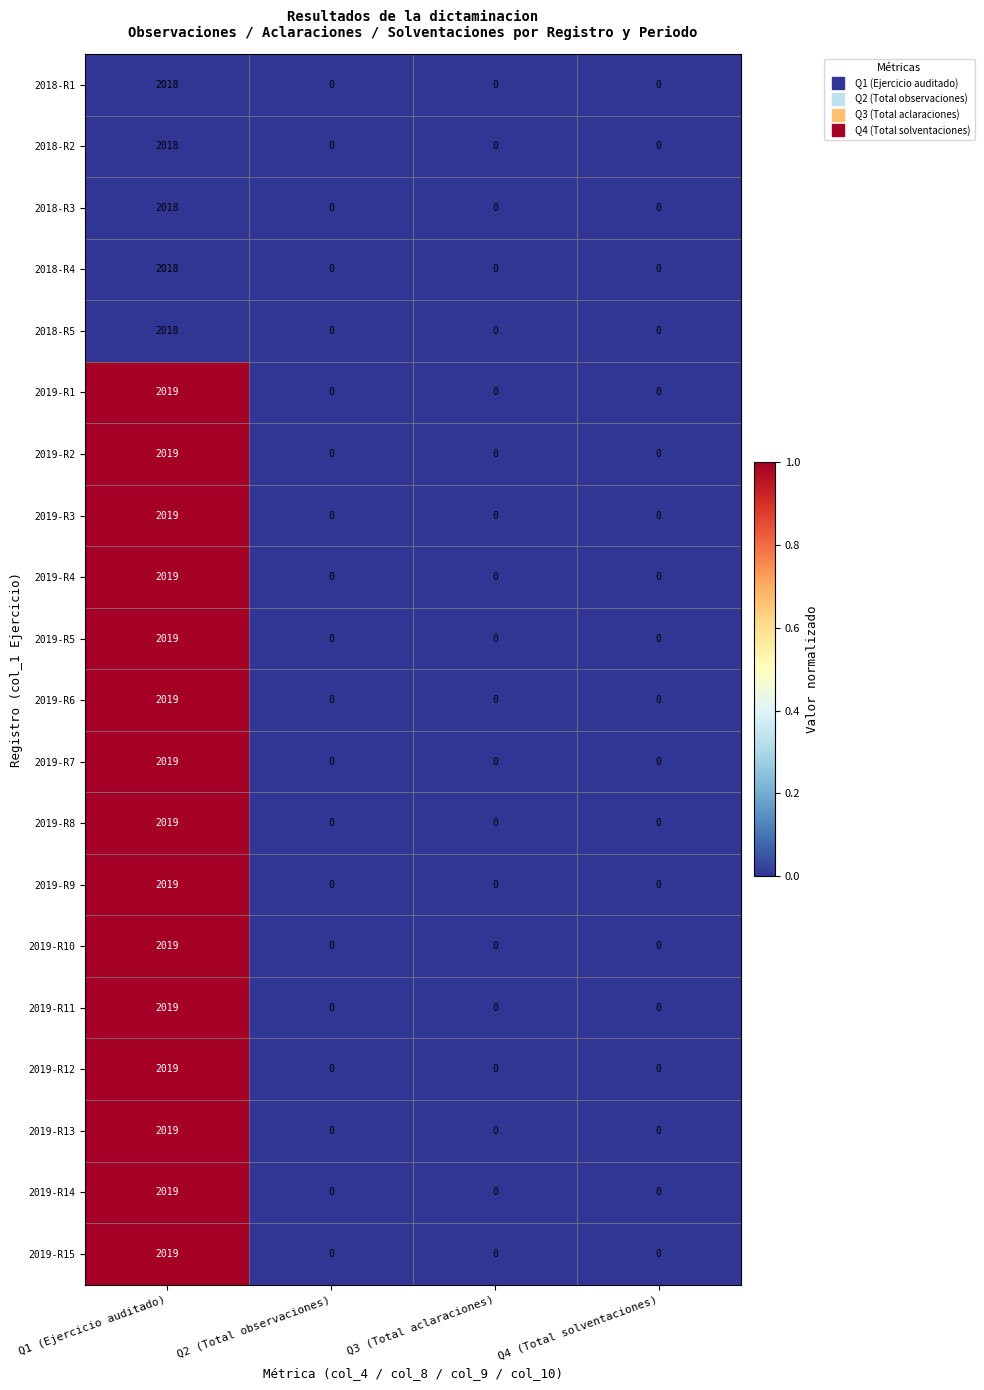

Is the value of 2019-R14 at Q4 (Total solventaciones) greater than the value of 2019-R1 at Q1 (Ejercicio auditado)?

No